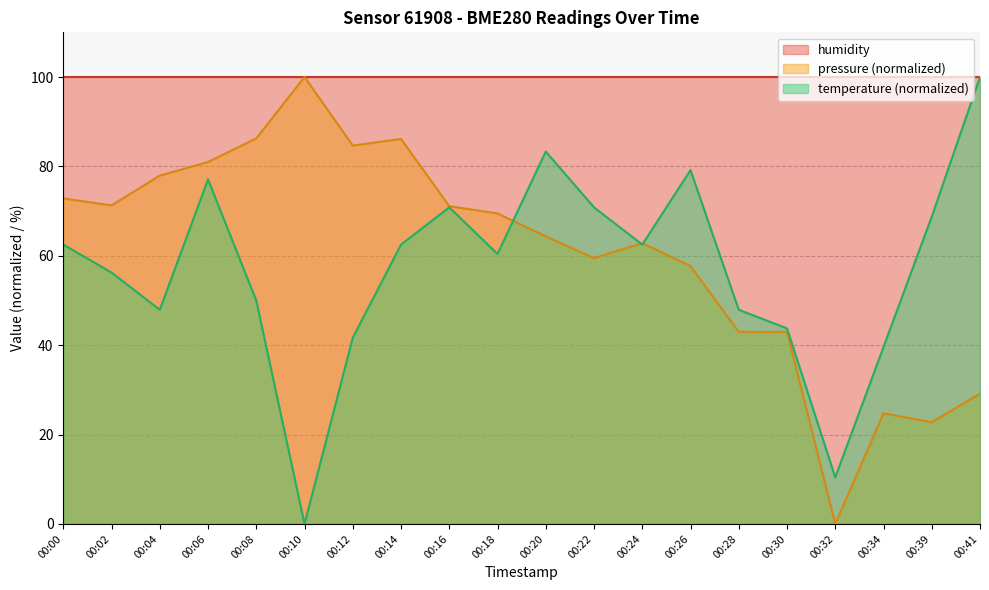

At 00:02, list the series in order from largest to smallest.

humidity, pressure (normalized), temperature (normalized)